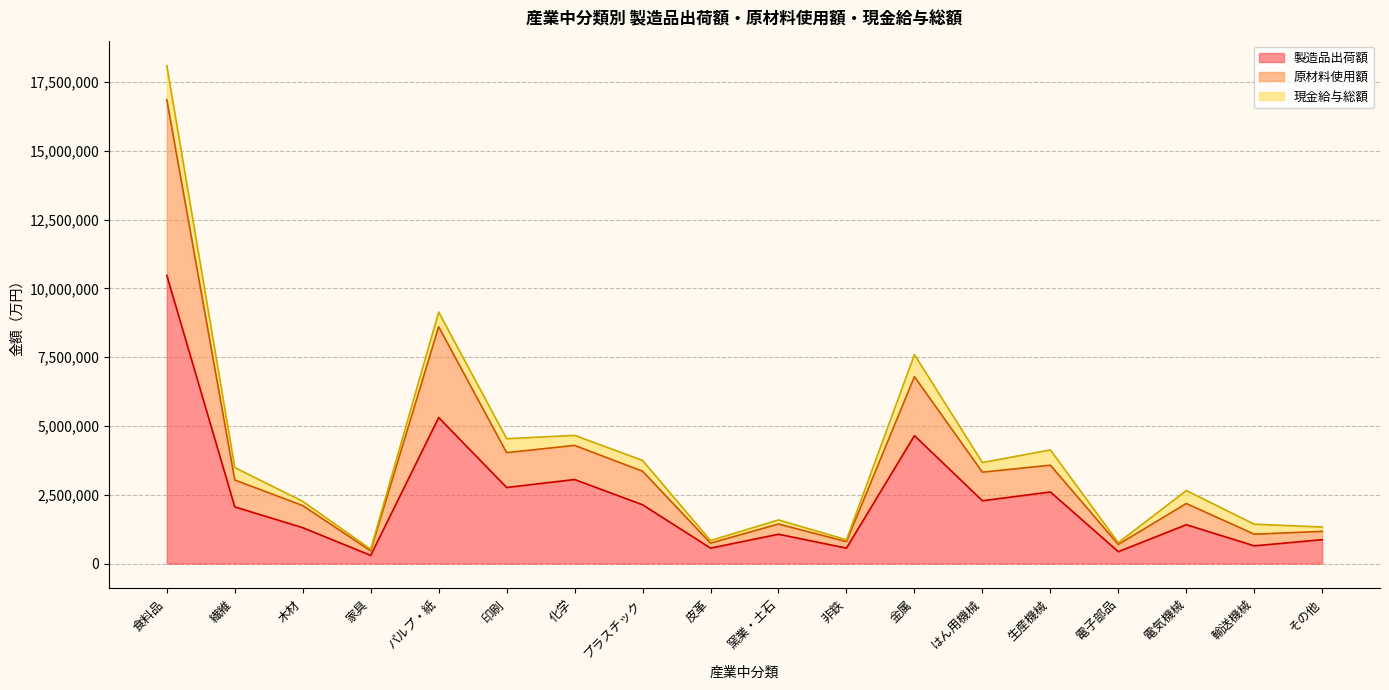

Is the value of 製造品出荷額 at 食料品 greater than the value of 原材料使用額 at パルプ・紙?

Yes